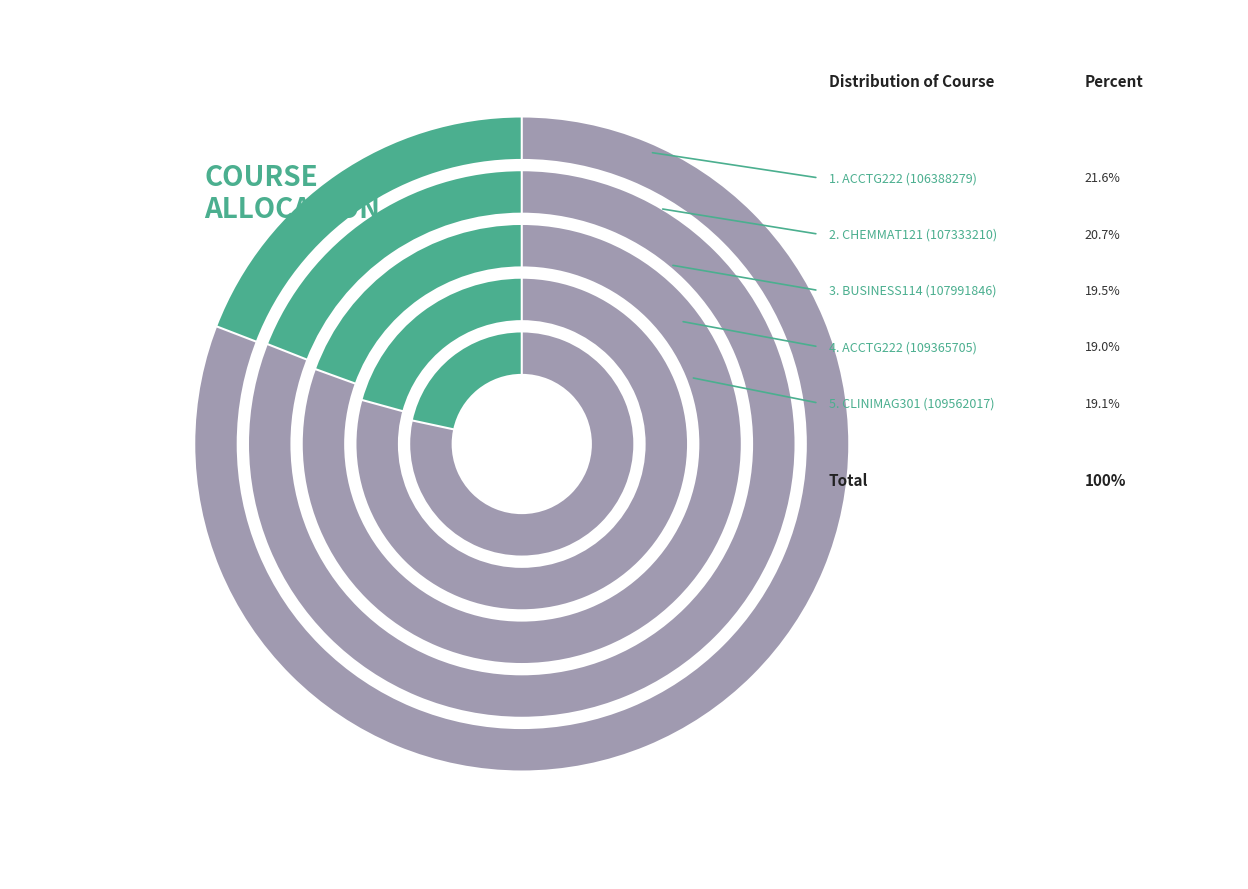

Rank the categories by value from lowest to highest.

ACCTG222 (109365705), CLINIMAG301 (109562017), BUSINESS114 (107991846), CHEMMAT121 (107333210), ACCTG222 (106388279)